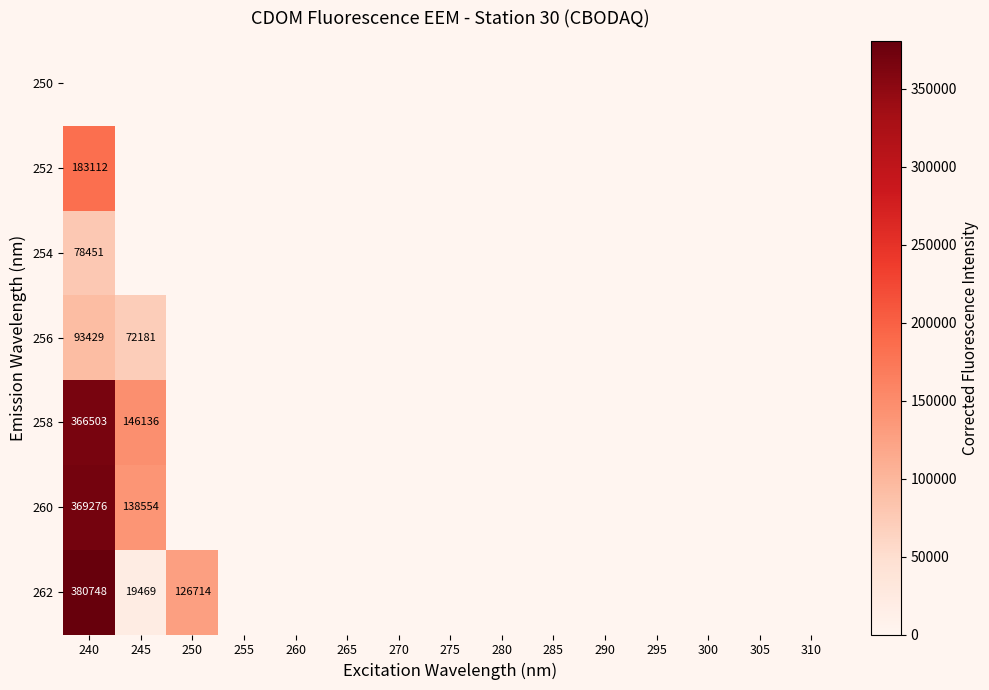

What is the difference between the second highest and second lowest values in the 258 series?

146135.7